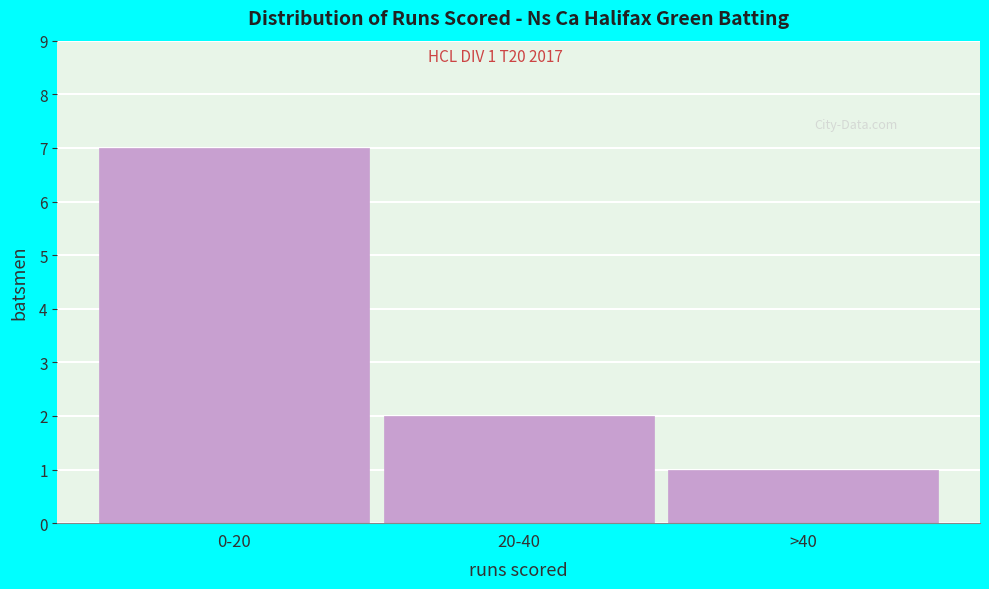

Reading right to left, transcribe all the data shown in this chart.

1	2	7